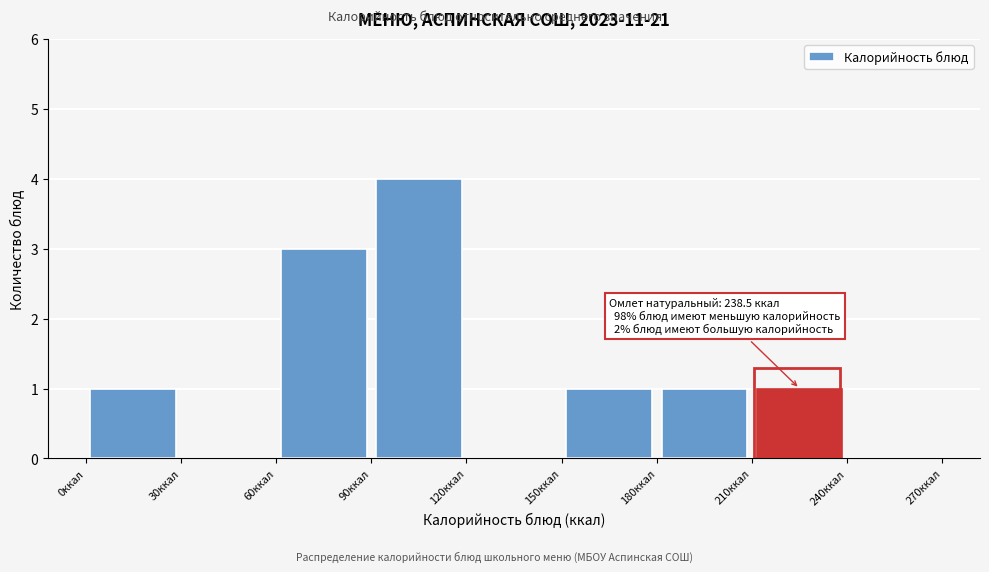

Over which range of the x-axis is the bar tallest?

90 to 120